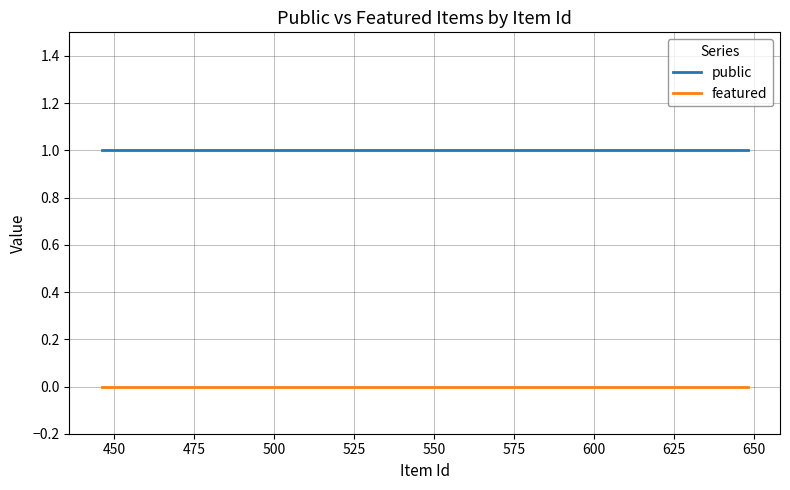

Which series has the largest total across all categories?

public